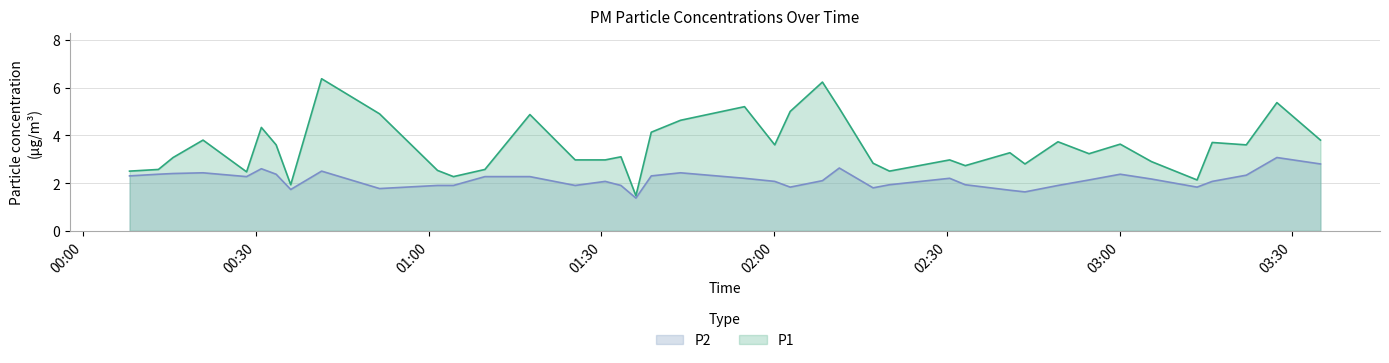

In P1, how many points are lower than both neighbors (excluding endpoints)?

11